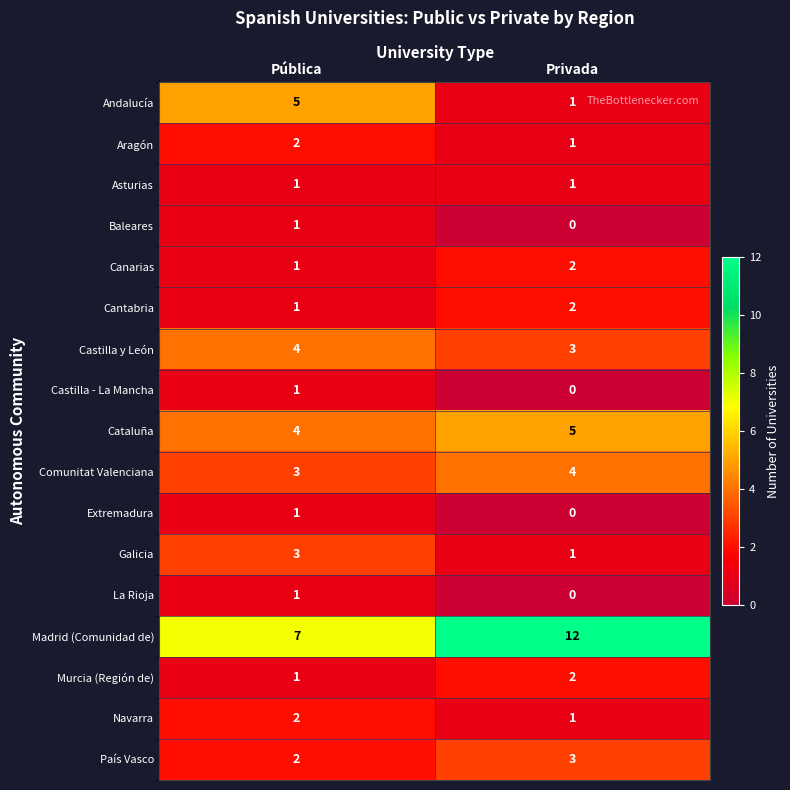

Rank the categories by Comunitat Valenciana value from lowest to highest.

Pública, Privada